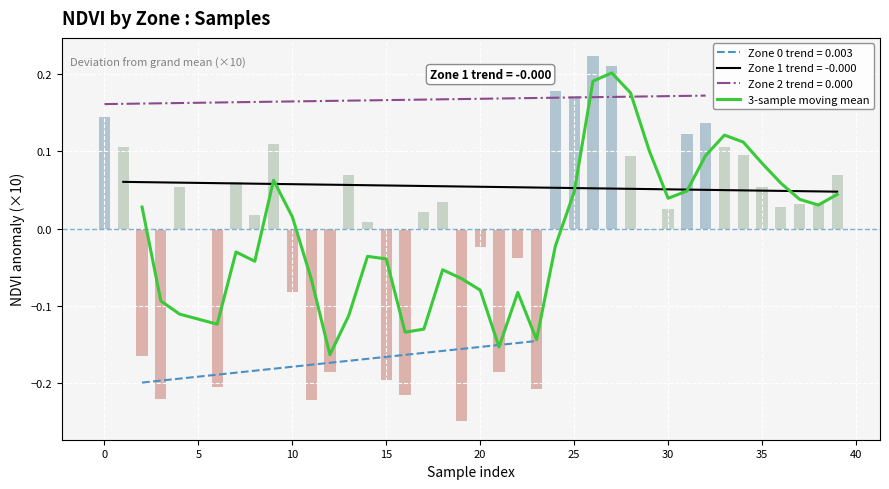

What is the label of the 16th bar from the left?

15